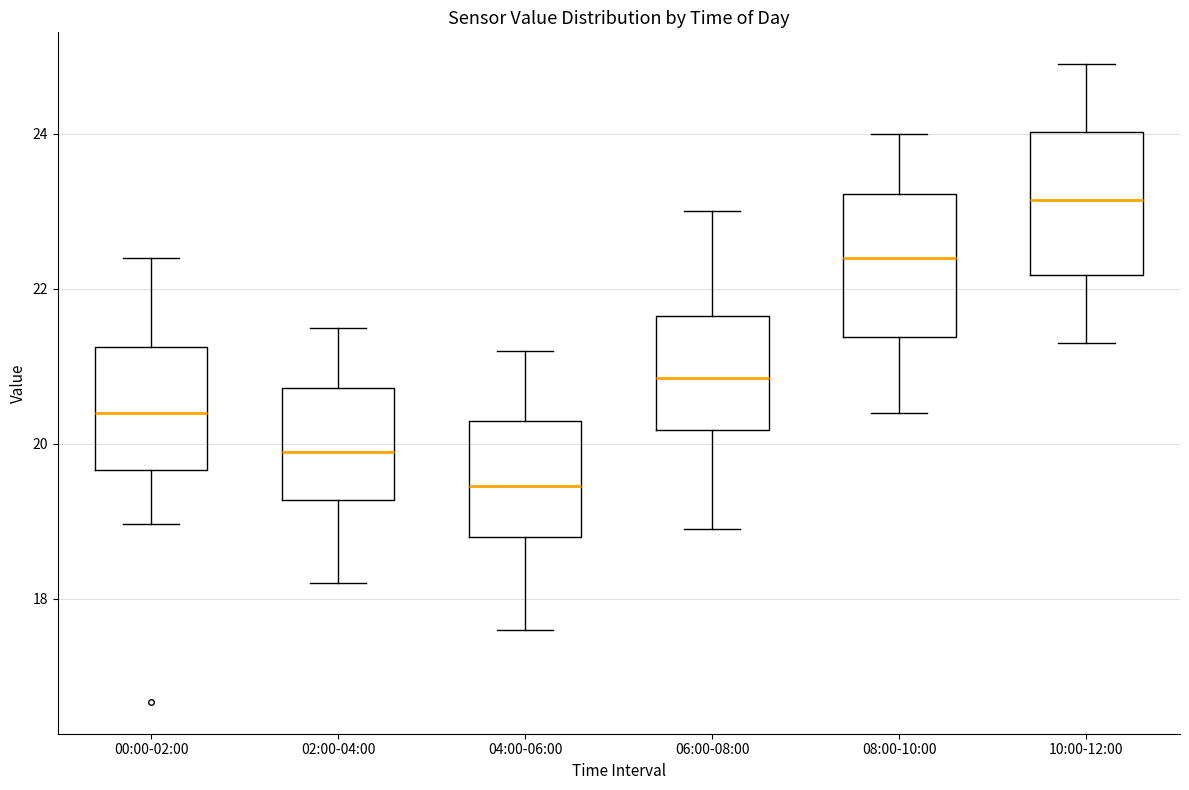

Reading left to right, read every box against the y-axis: the position of its median line, the range the box covers, and the ends of its whiskers. The values are not printed on the chart, so give them approximately, as read against the axis.

00:00-02:00: median 20.4, box 19.6 to 21.2, whiskers 19.0 to 22.4
02:00-04:00: median 20.0, box 19.2 to 20.8, whiskers 18.2 to 21.6
04:00-06:00: median 19.4, box 18.8 to 20.4, whiskers 17.6 to 21.2
06:00-08:00: median 20.8, box 20.2 to 21.6, whiskers 19.0 to 23.0
08:00-10:00: median 22.4, box 21.4 to 23.2, whiskers 20.4 to 24.0
10:00-12:00: median 23.2, box 22.2 to 24.0, whiskers 21.4 to 25.0